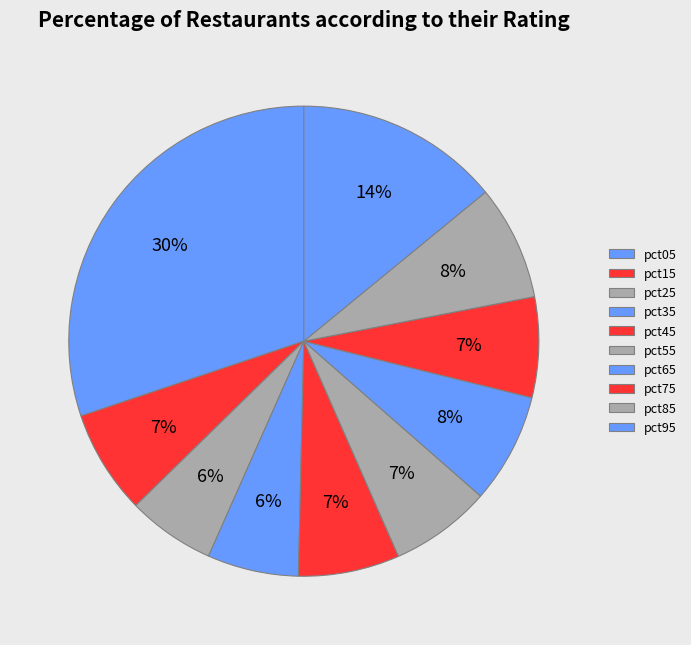

How many segments does this pie chart have?

10